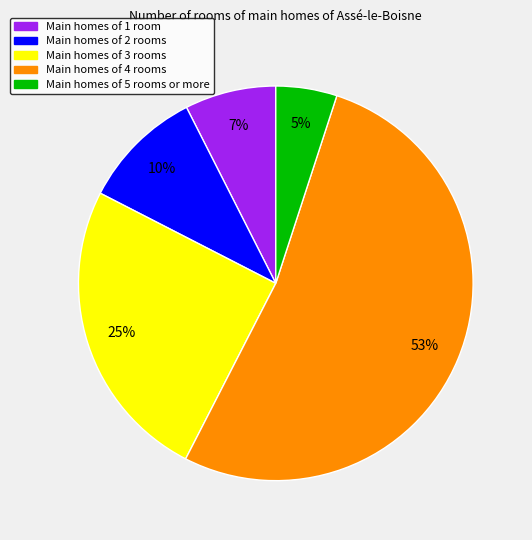

Does any single category account for the majority?

Yes